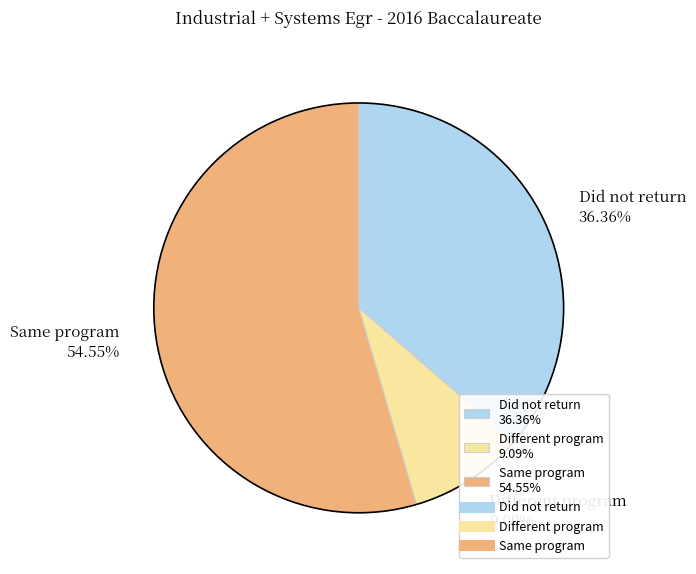

Which slice is the smallest?

Different program